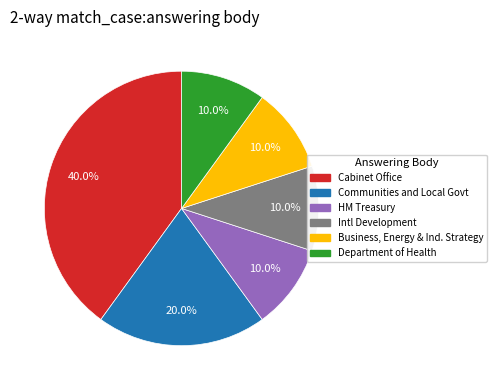

Does any single category account for the majority?

No